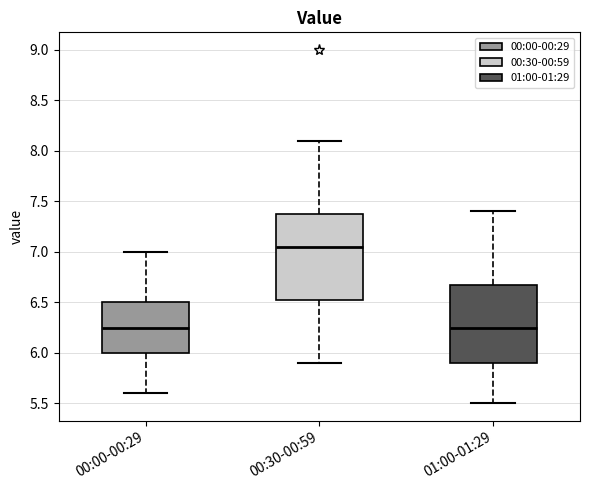

Comparing the boxes themselves (not the whiskers), which one is the tallest?

00:30-00:59